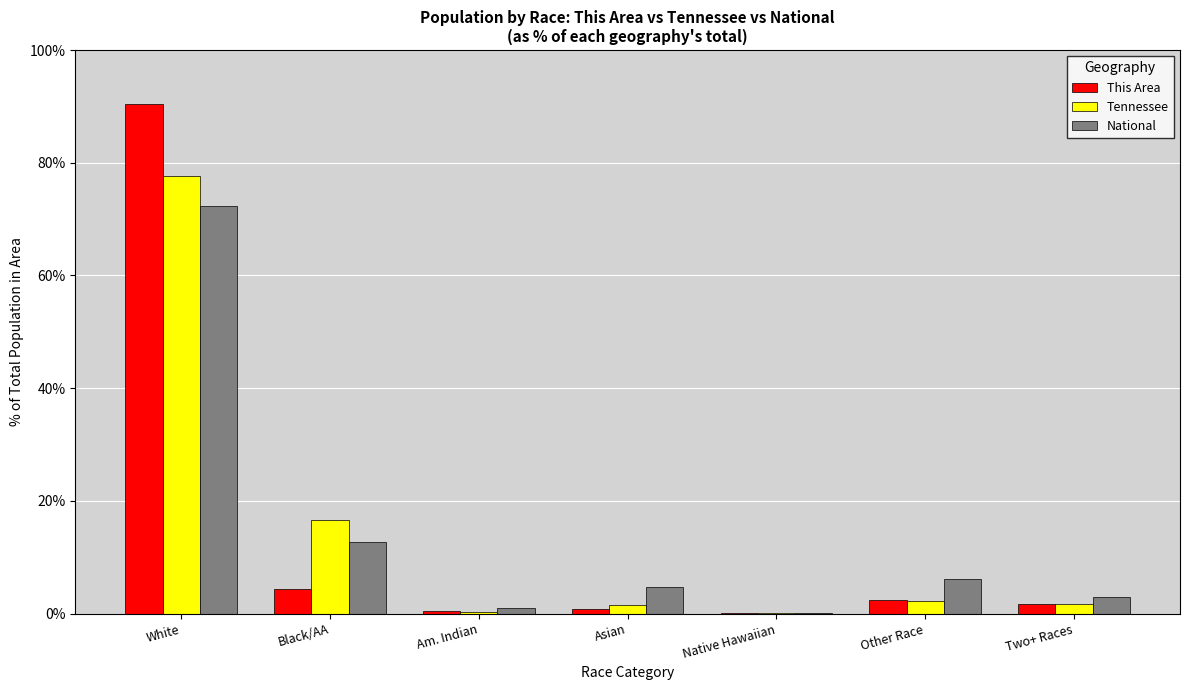

Is the value of Tennessee at White greater than the value of National at Other Race?

Yes